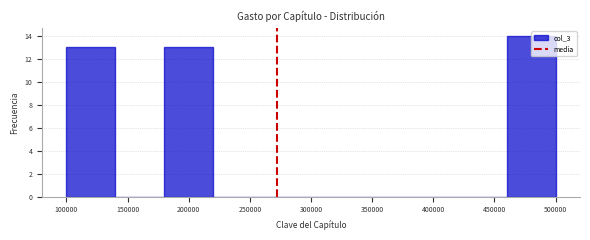

What is the height of the bar covering 460000 to 500000 on the x-axis? The values are not printed on the chart, so give them approximately, as read against the axis.

14